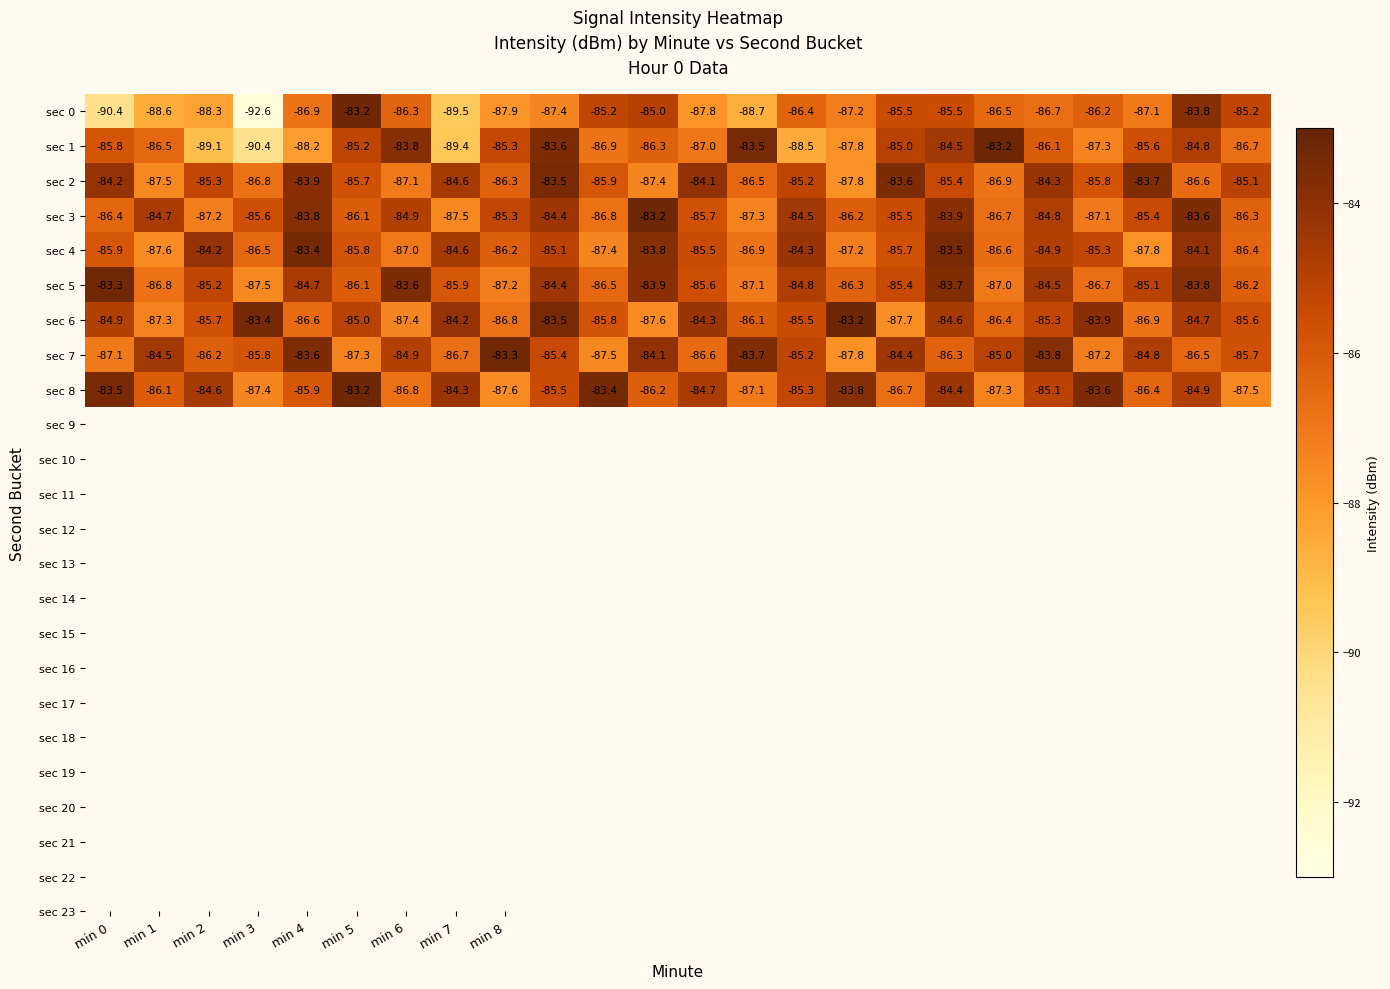

Which series has the widest spread of values?

sec 0